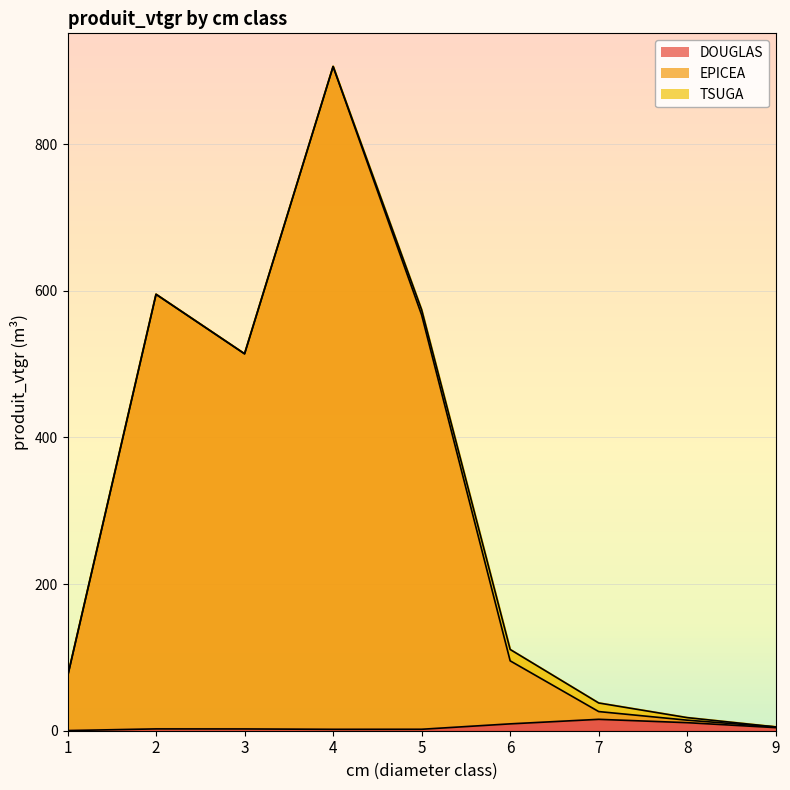

How many interior local valleys does the DOUGLAS series have?

1